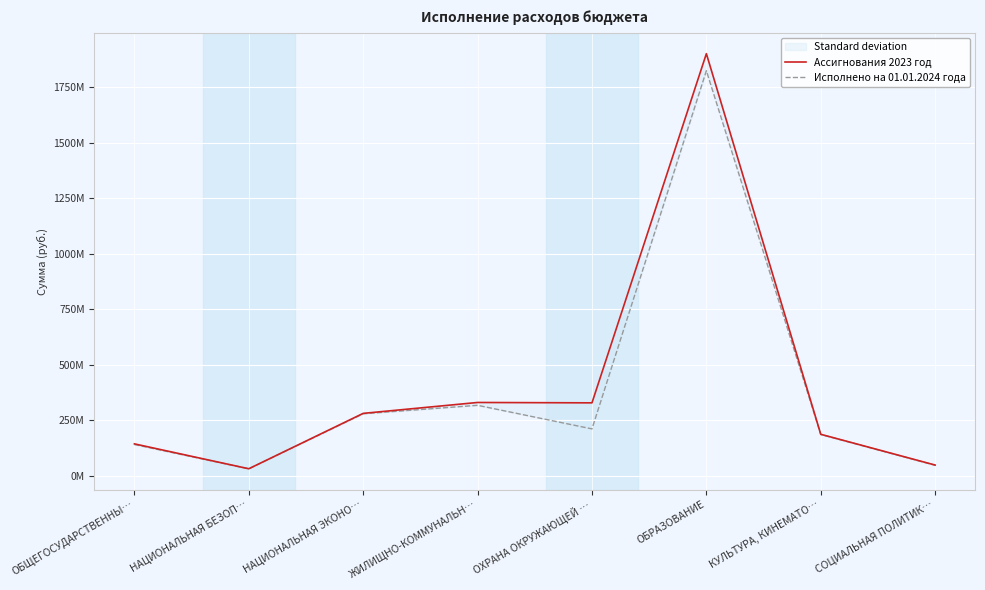

Is it true that Ассигнования 2023 год equals 250224803.1 at ОБЩЕГОСУДАРСТВЕННЫ…?

False